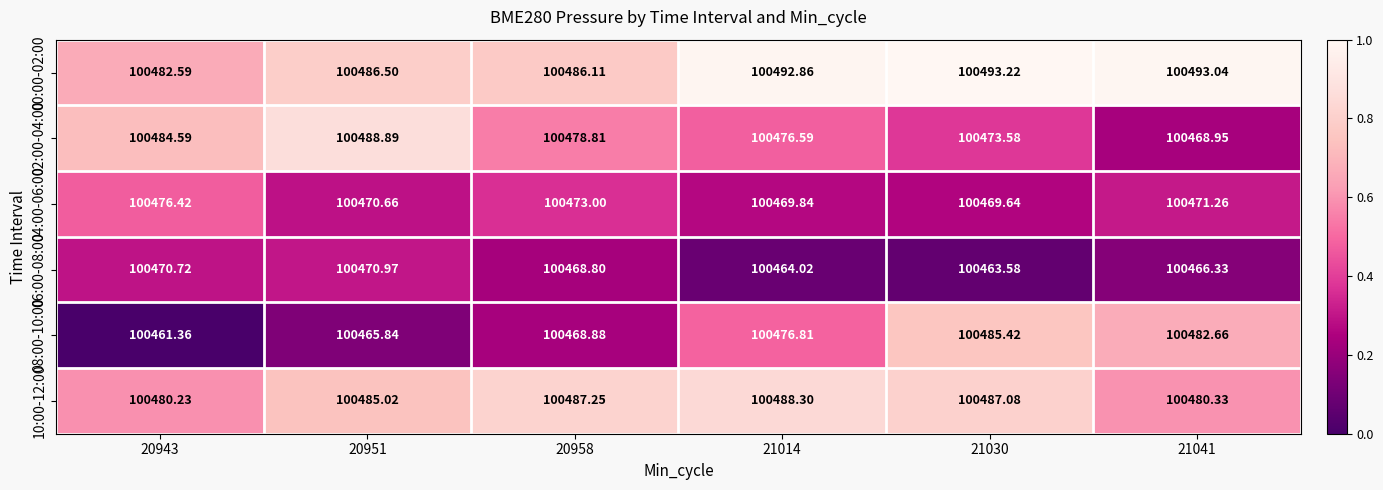

Which label corresponds to the smallest value in the chart?

20943